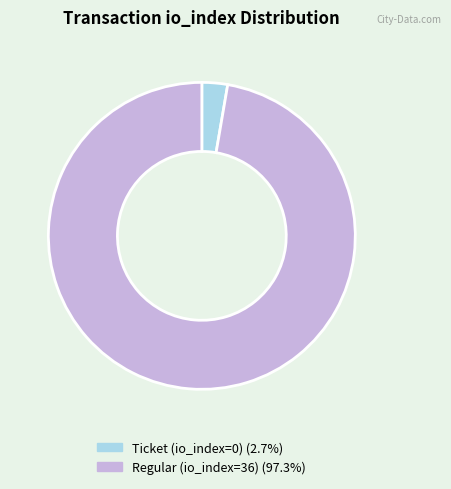

Which has a higher value, Regular (io_index=36) or Ticket (io_index=0)?

Regular (io_index=36)